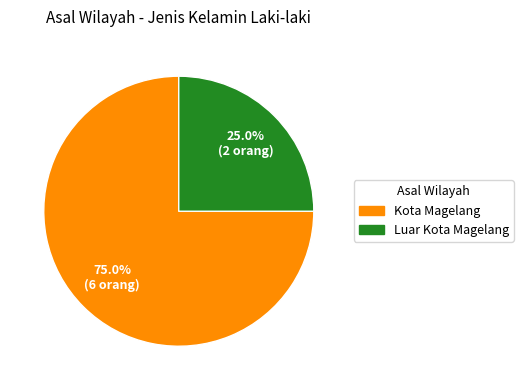

What is the largest slice in the pie chart?

Kota Magelang